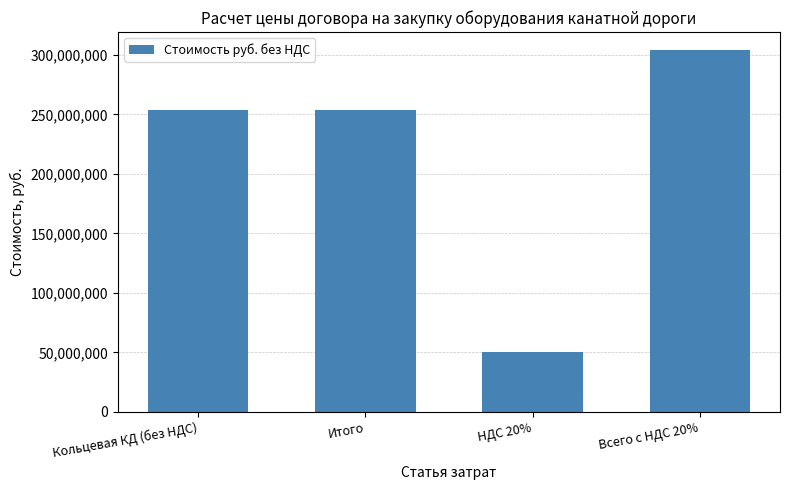

Approximately how many times larger is the value at Кольцевая КД (без НДС) compared to НДС 20%?

5.0